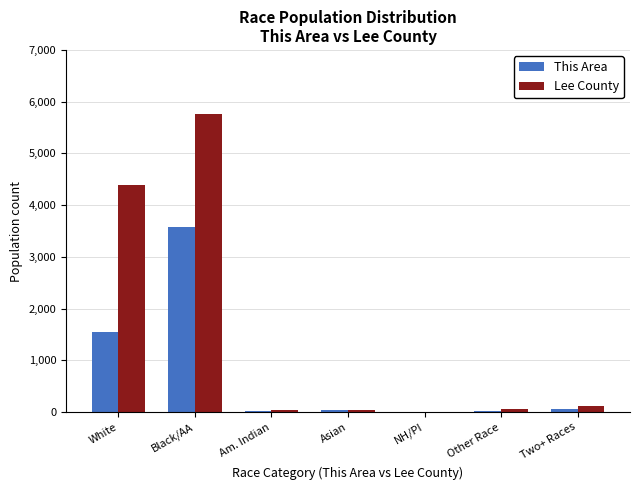

What is the sum of all This Area values?

5266